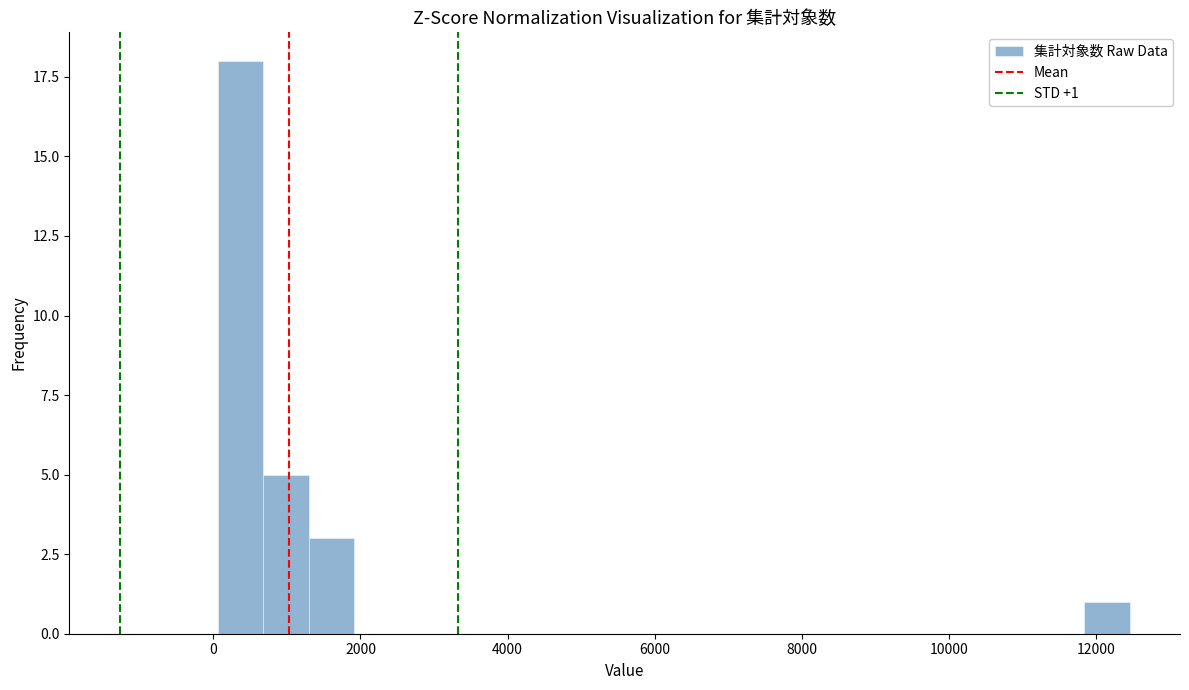

Read against the x-axis, roughly where is the centre of the tallest bar?

400